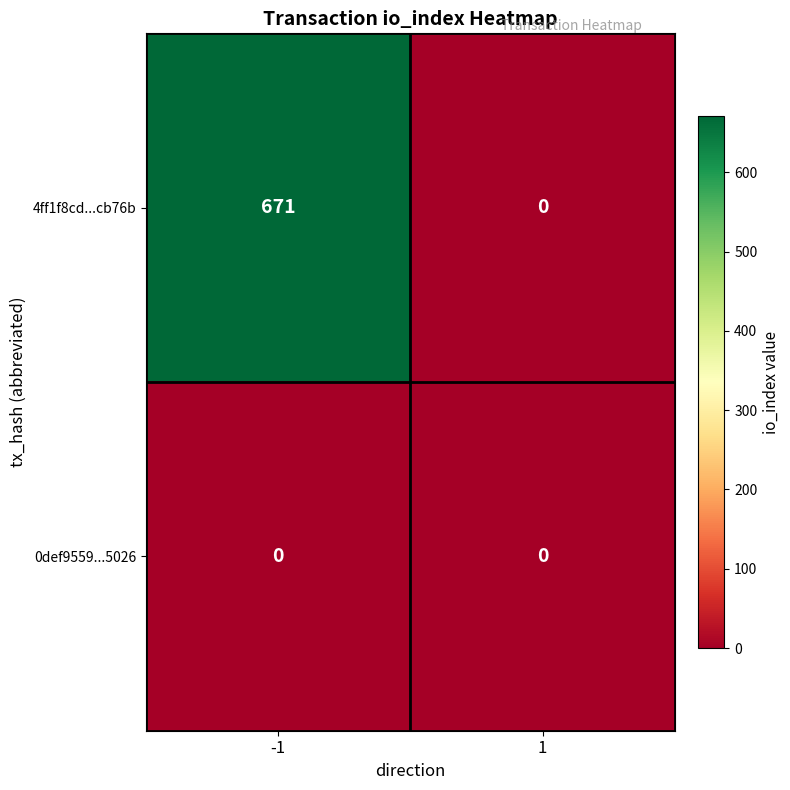

Read the 4ff1f8cd...cb76b value at -1.

671